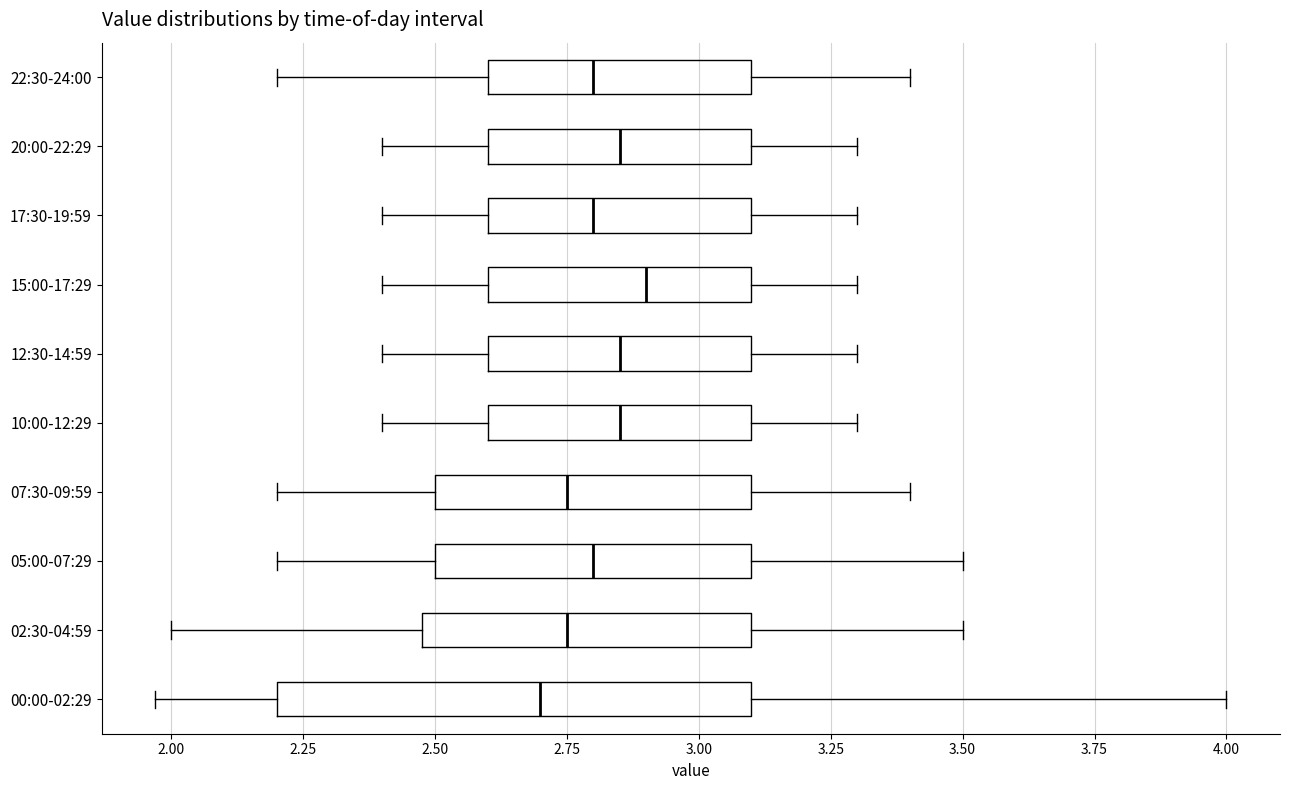

Which box is the widest, from its left edge to its right edge?

00:00-02:29